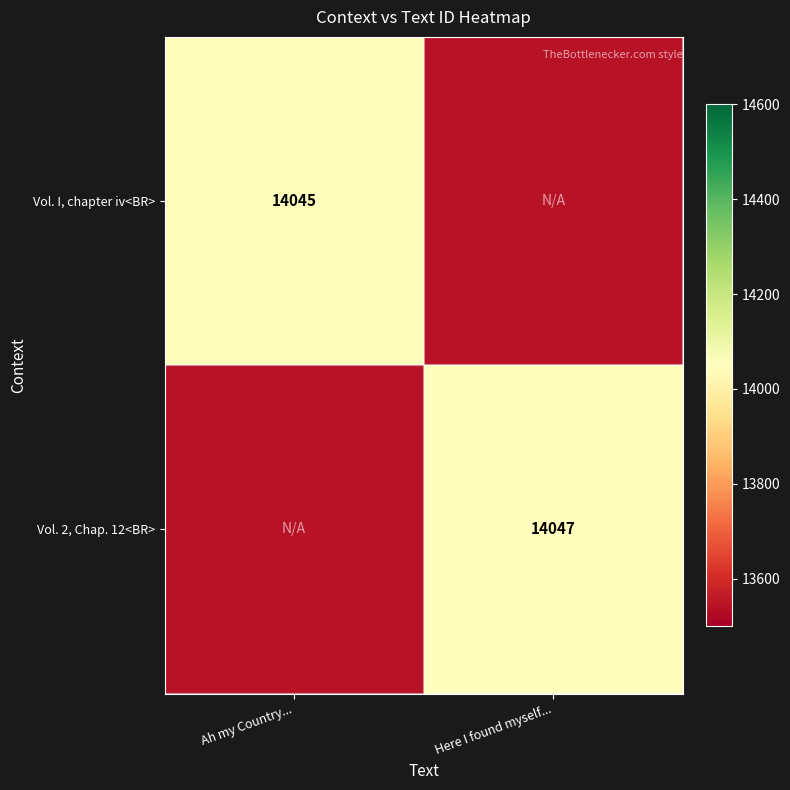

What is the smallest value displayed?

13545